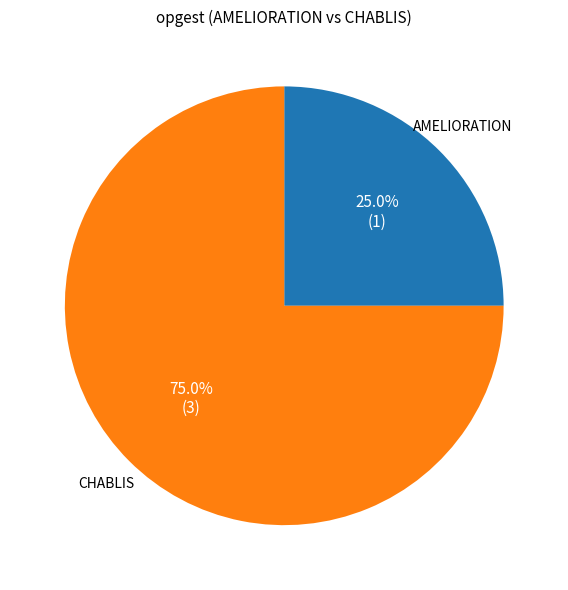

Does any single category account for the majority?

Yes